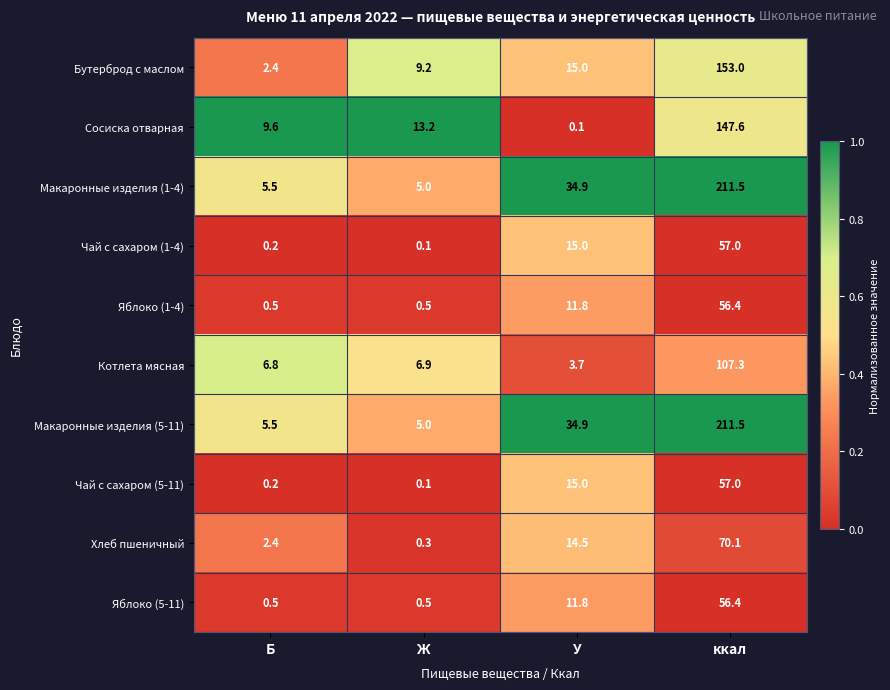

What is the difference between the maximum and minimum values in the Яблоко (1-4) series?

55.9